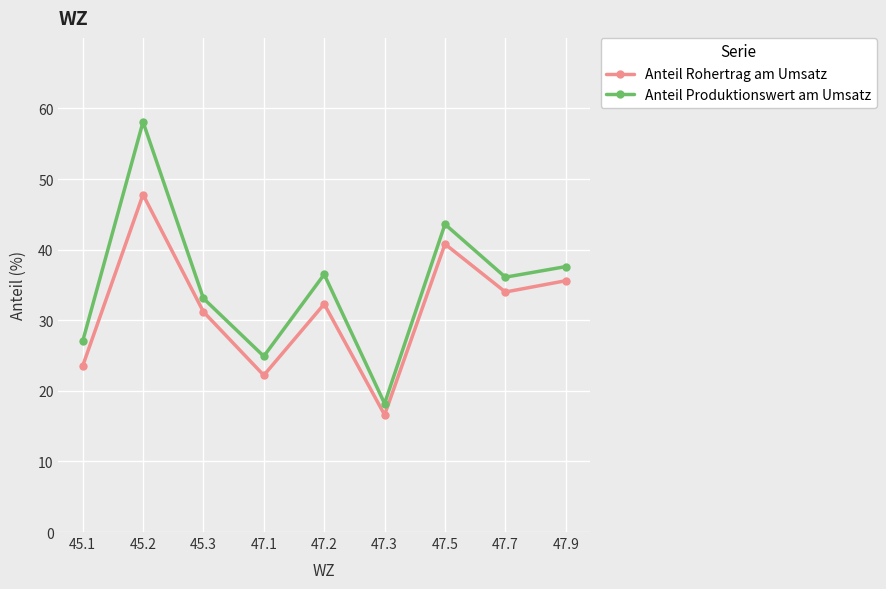

Which series has the largest total across all categories?

Anteil Produktionswert am Umsatz